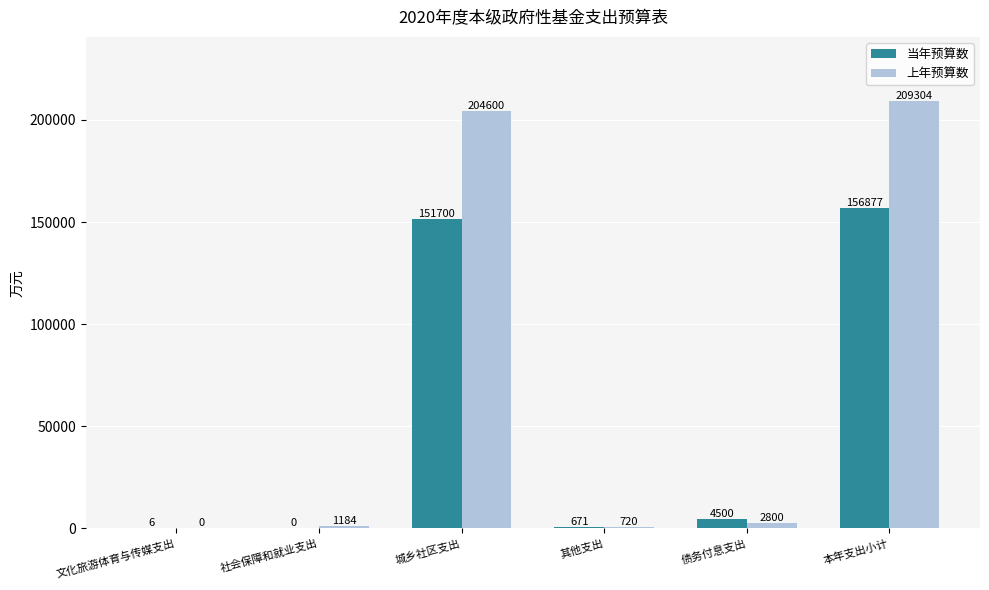

Reading left to right, transcribe all the data shown in this chart.

当年预算数: 6	0	151700	671	4500	156877
上年预算数: 0	1184	204600	720	2800	209304